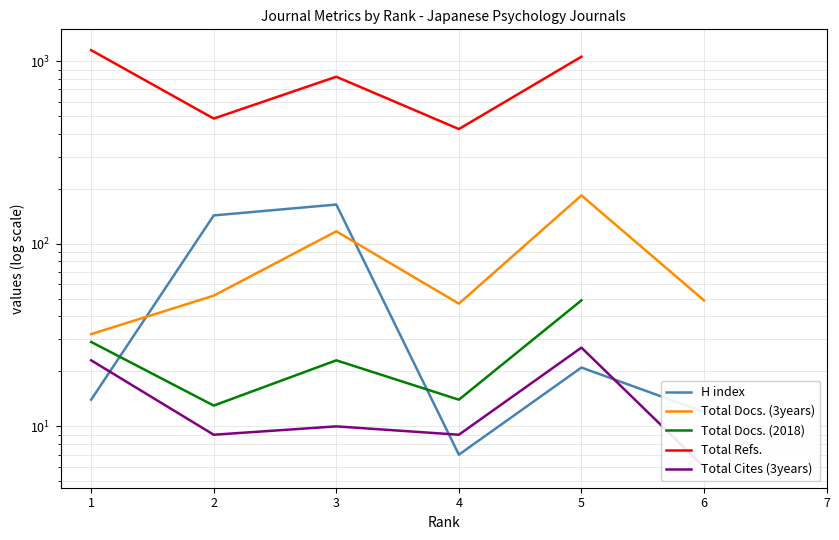

Does the chart display data point markers on the line(s)?

No